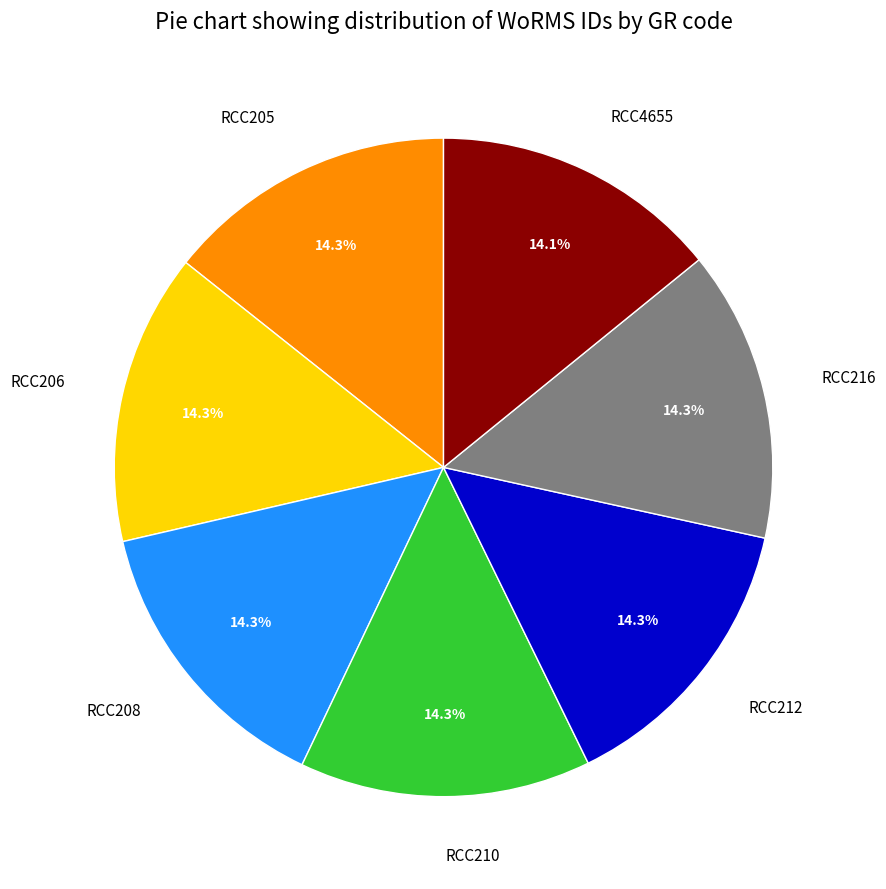

The RCC205 slice represents 2% of the pie. True or false?

False